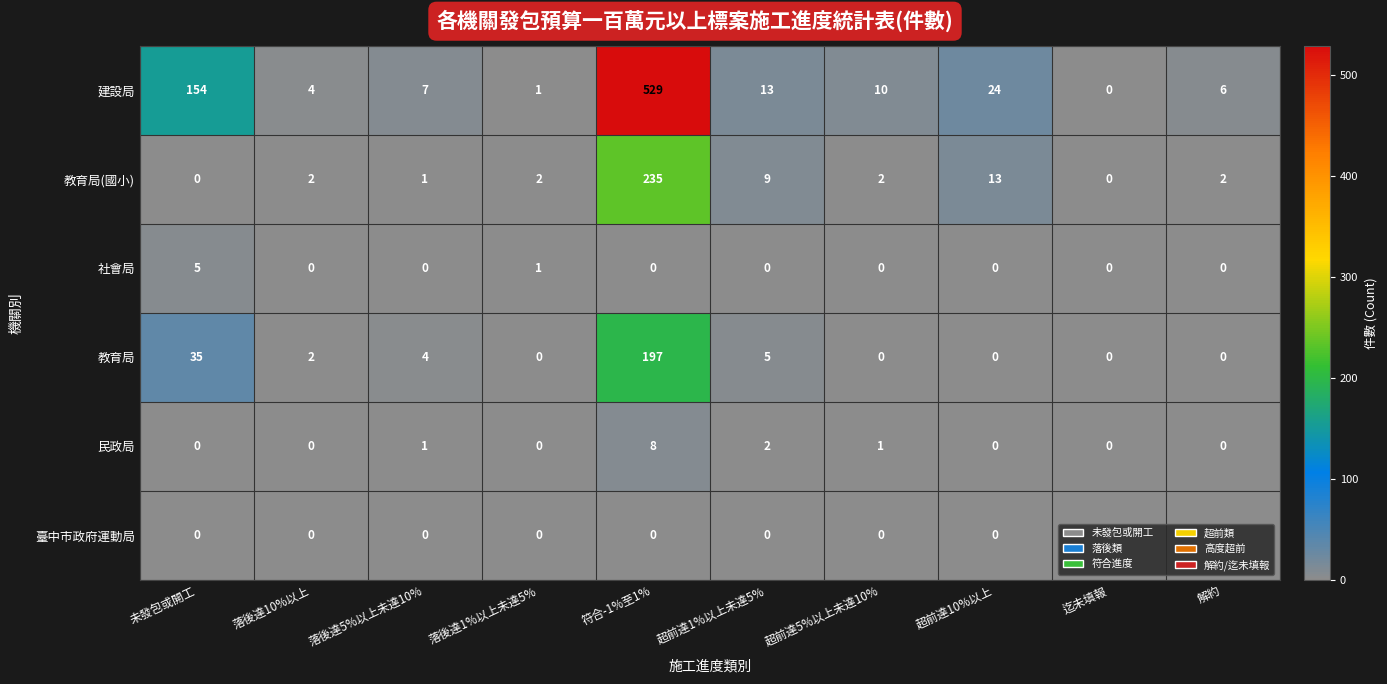

What is the sum of all 教育局(國小) values?

266